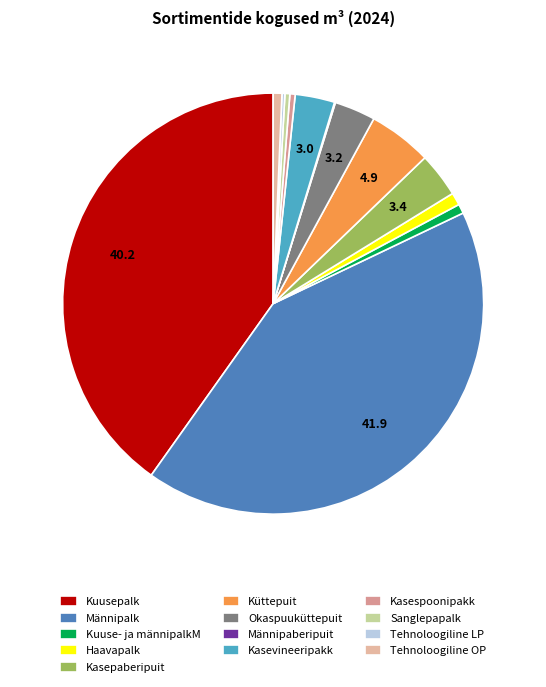

What is the largest slice in the pie chart?

Männipalk